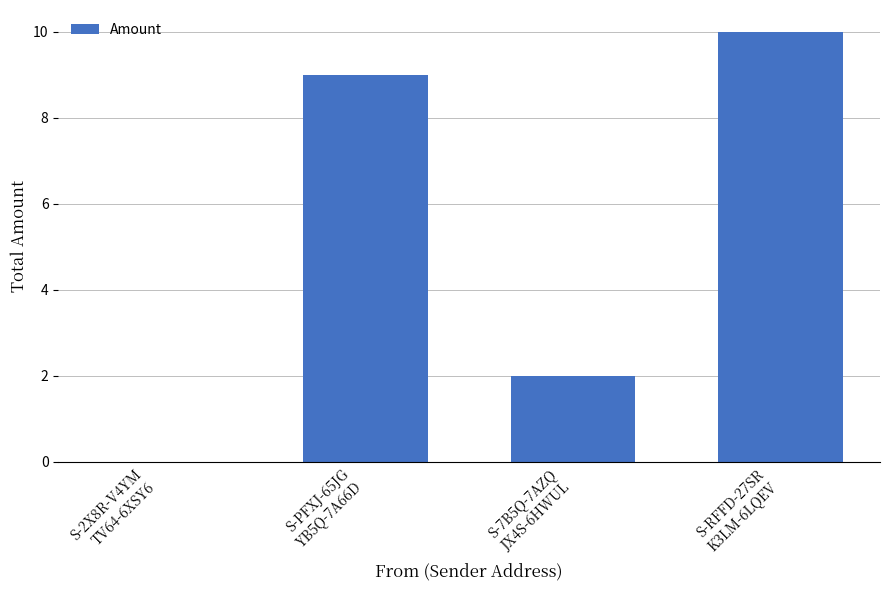

What is the sum of all values?

21.0